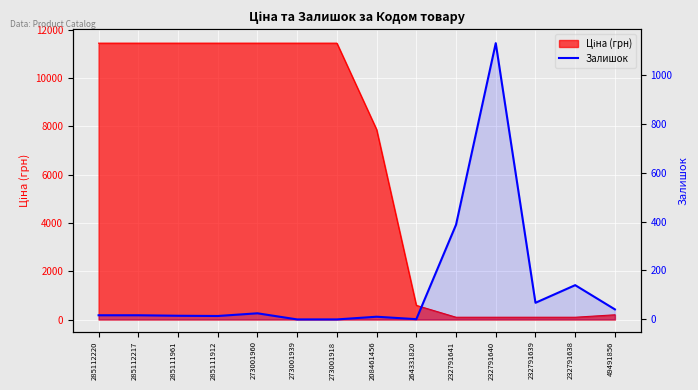

The value at 285111961 is 15. True or false?

True